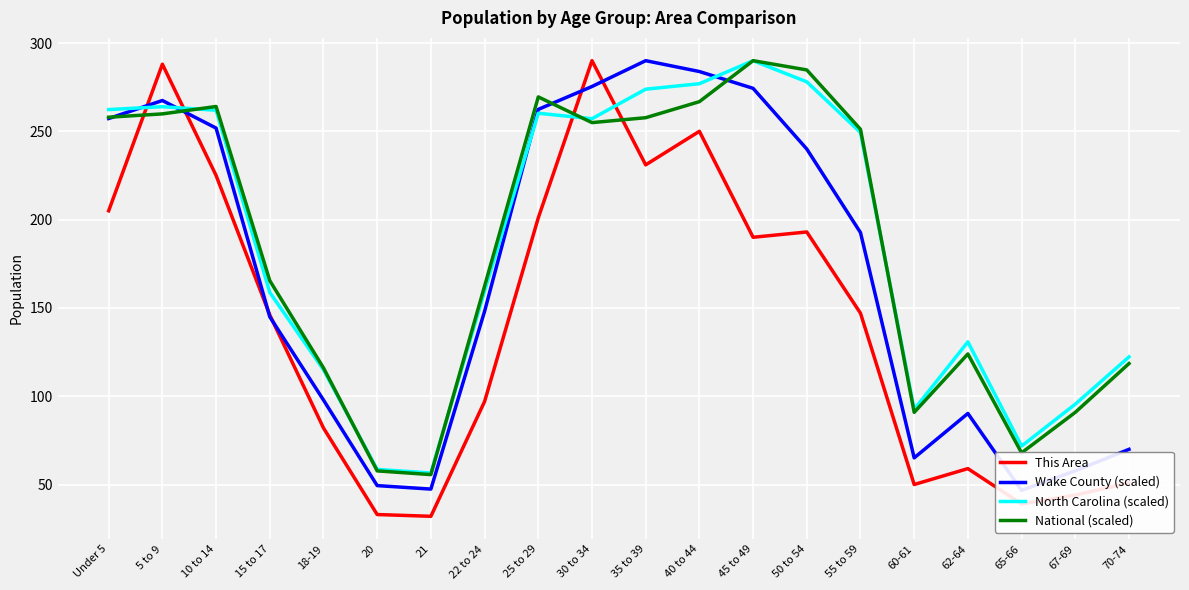

What is the smallest value displayed?

32.0